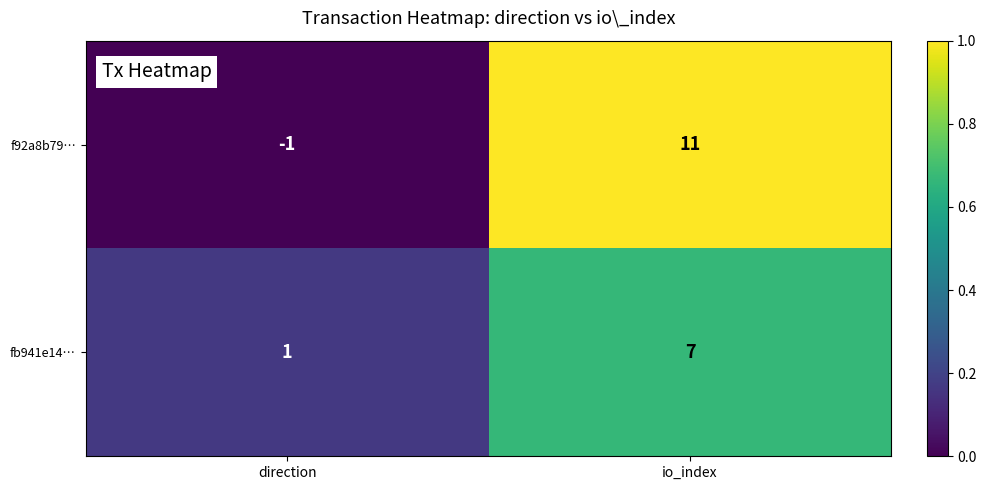

At how many categories does at least one series exceed 3?

1